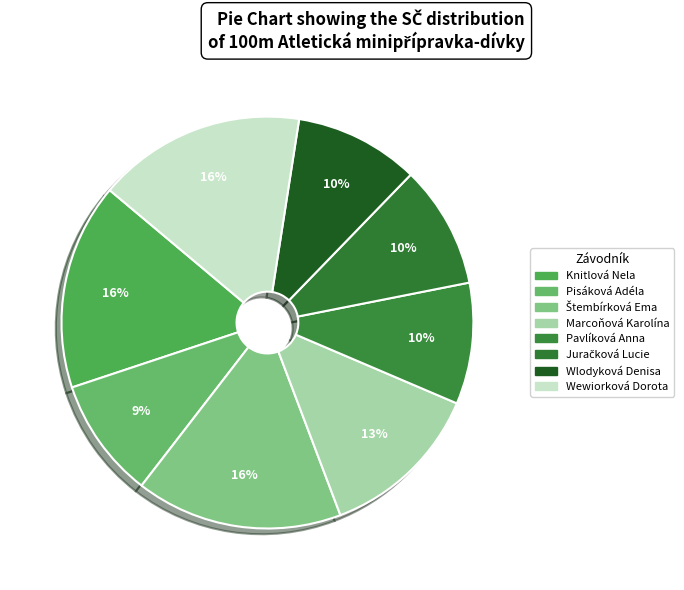

Count the number of slices in the pie.

8